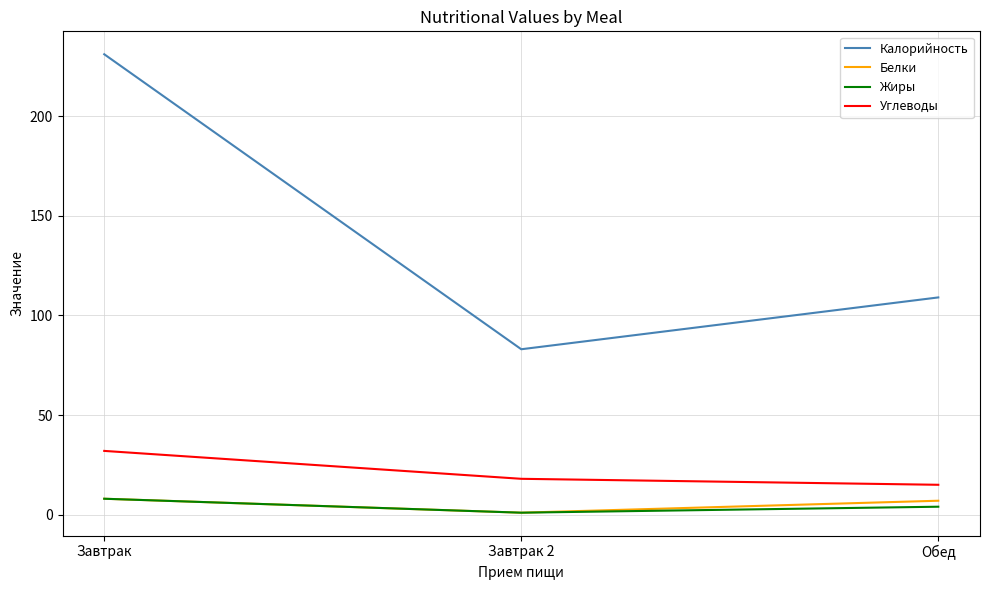

Where is Углеводы nearest to the value 23?

Завтрак 2